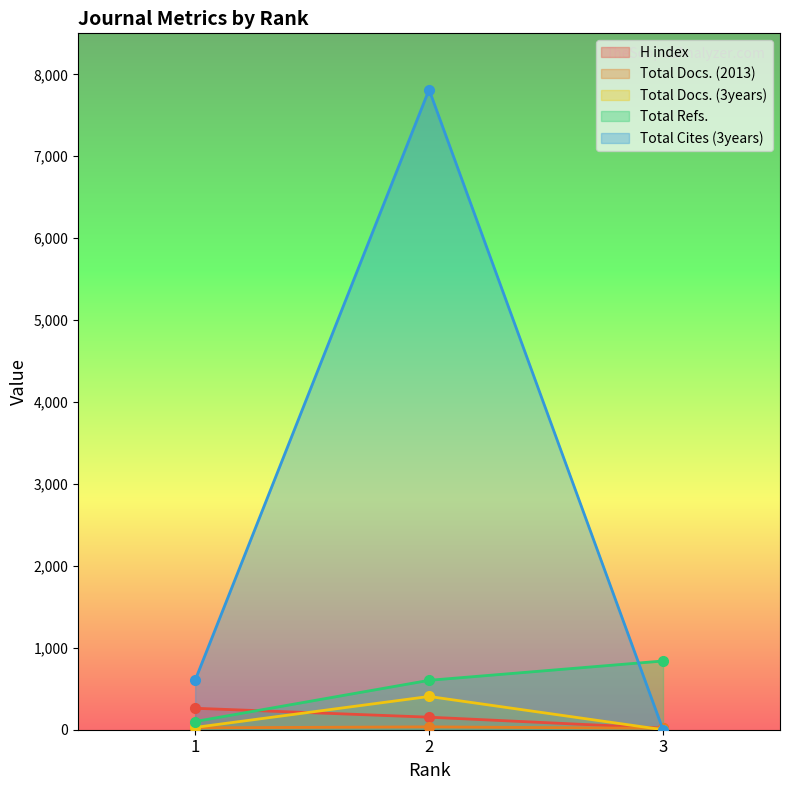

What is the value of the Total Docs. (2013) point at the 1st from the left?

23